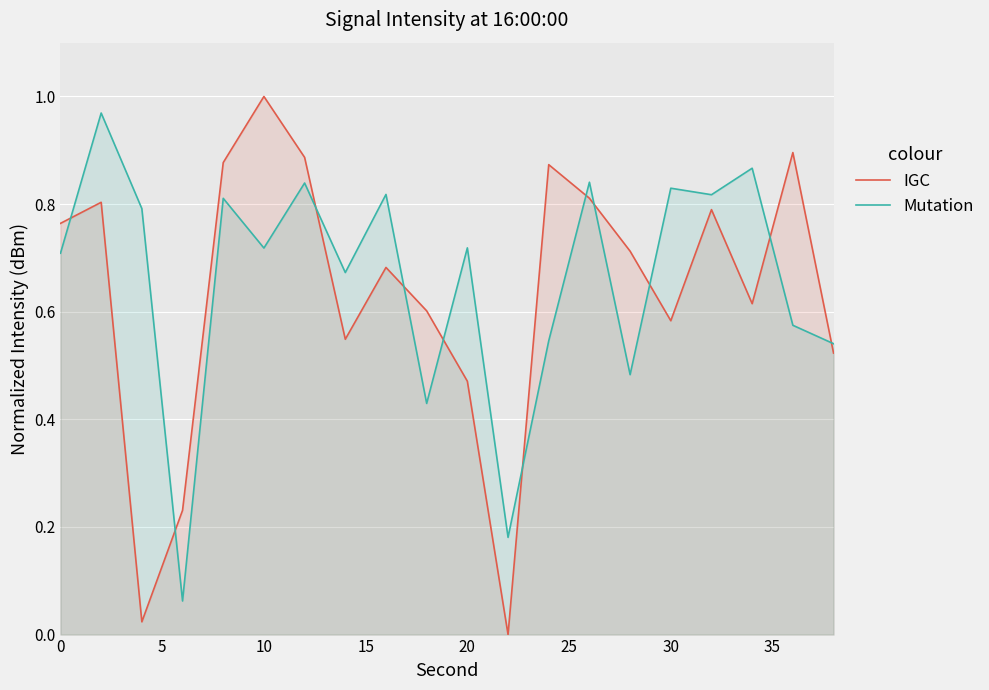

How many values in the IGC series exceed 0?

19